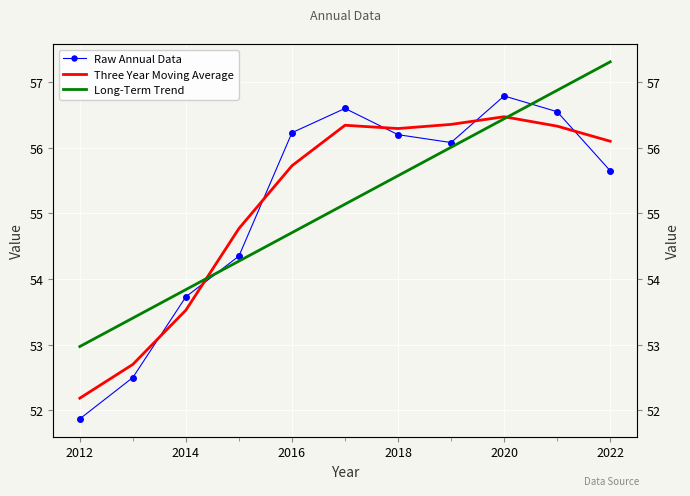

What are all the series names shown in the legend?

Raw Annual Data, Three Year Moving Average, Long-Term Trend